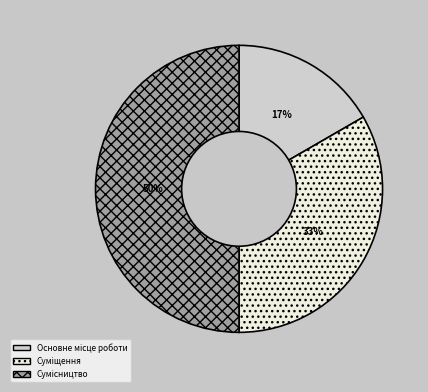

To the nearest percent, what is the average slice percentage?

33%